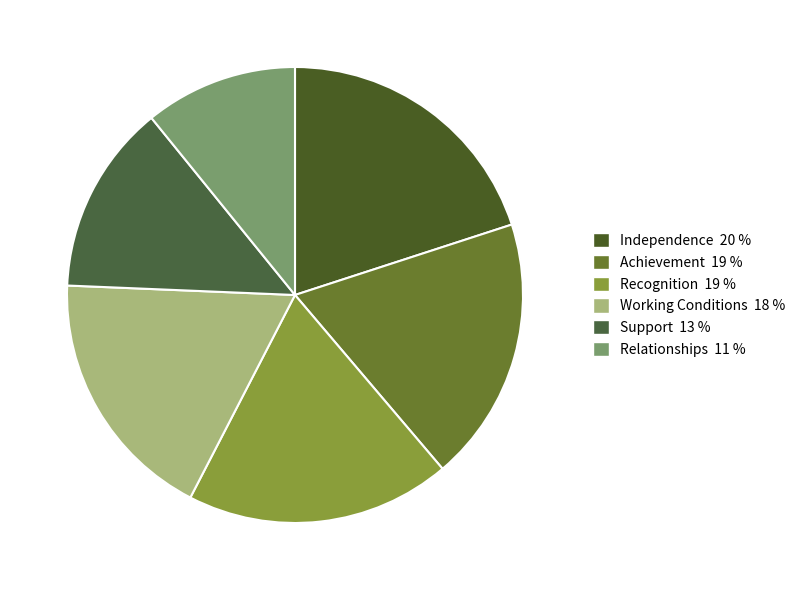

To the nearest percent, what is the difference between the largest and smallest slice percentages?

9%